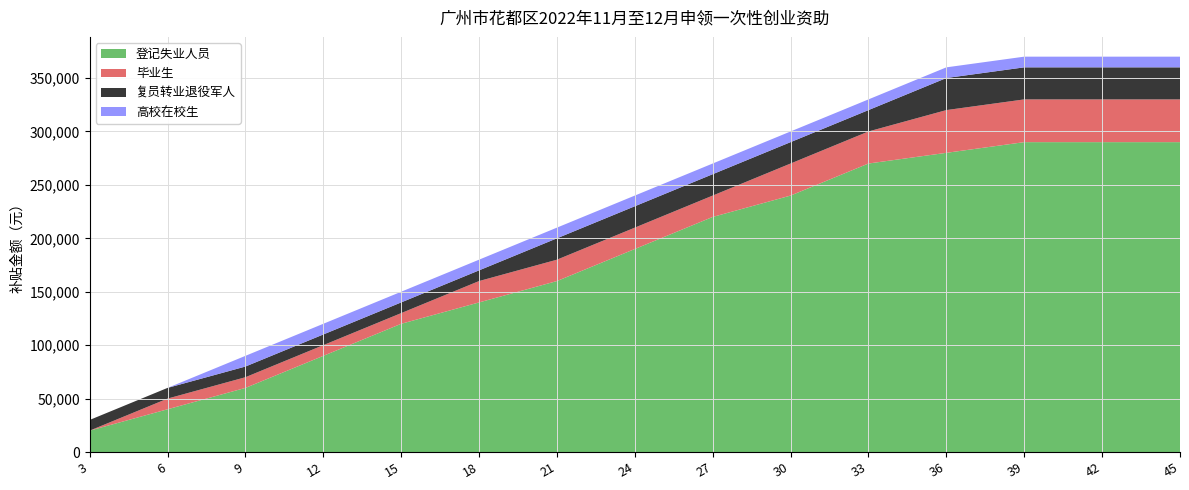

What is the minimum value for 登记失业人员?

20000